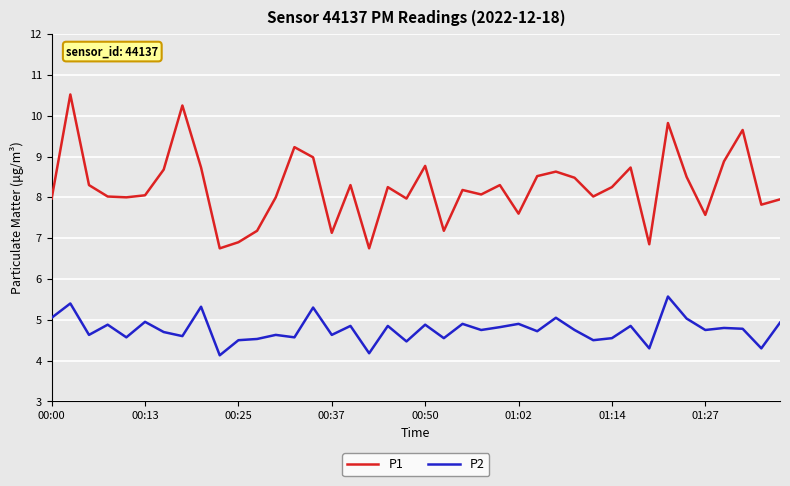

True or false: P2 and P1 intersect in this chart.

False